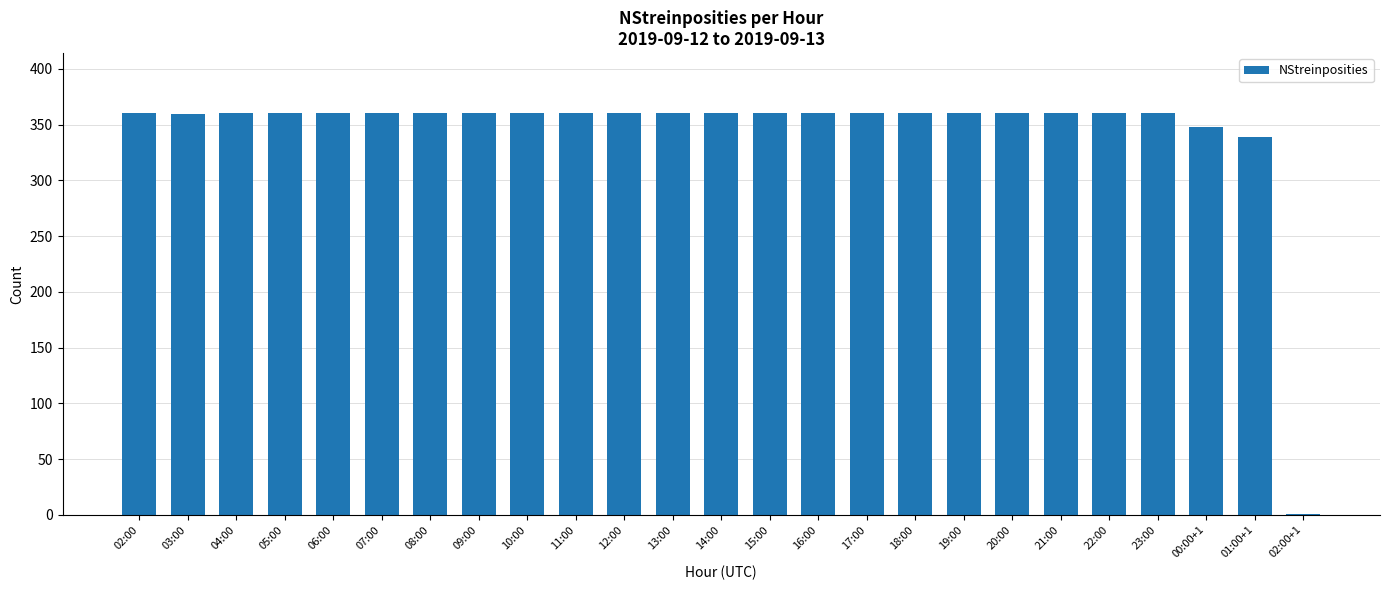

Between 03:00 and 01:00+1, which is larger?

03:00